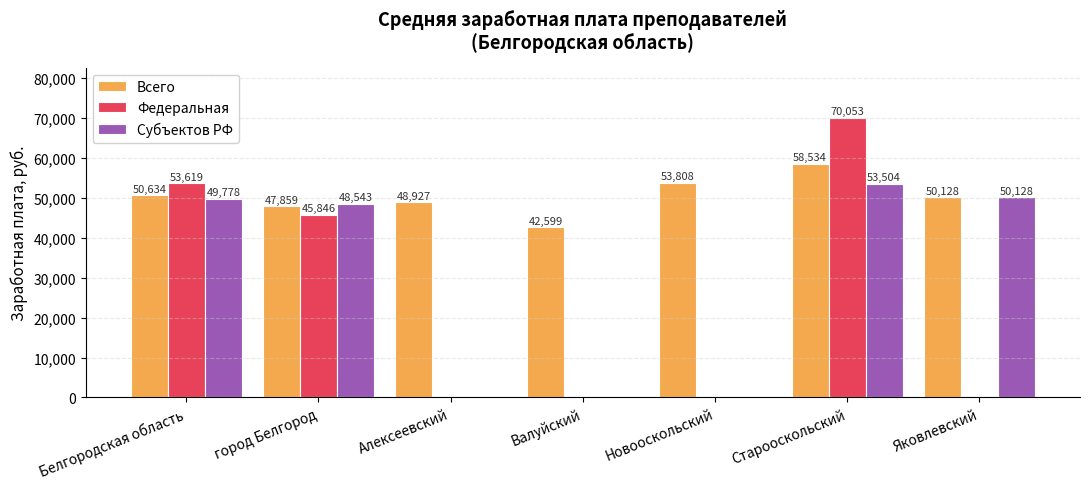

The value of Субъектов РФ at город Белгород is 48543.4. True or false?

True